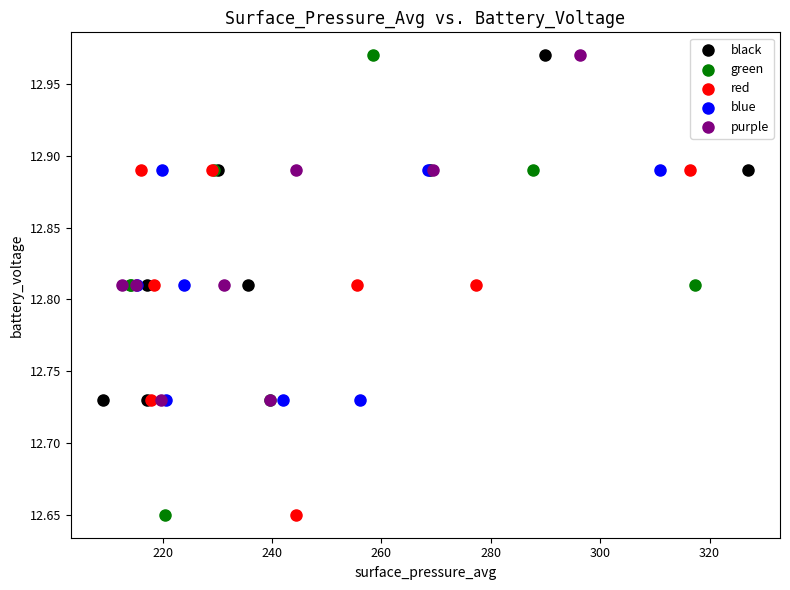

Which series has the widest spread of Y values?

green